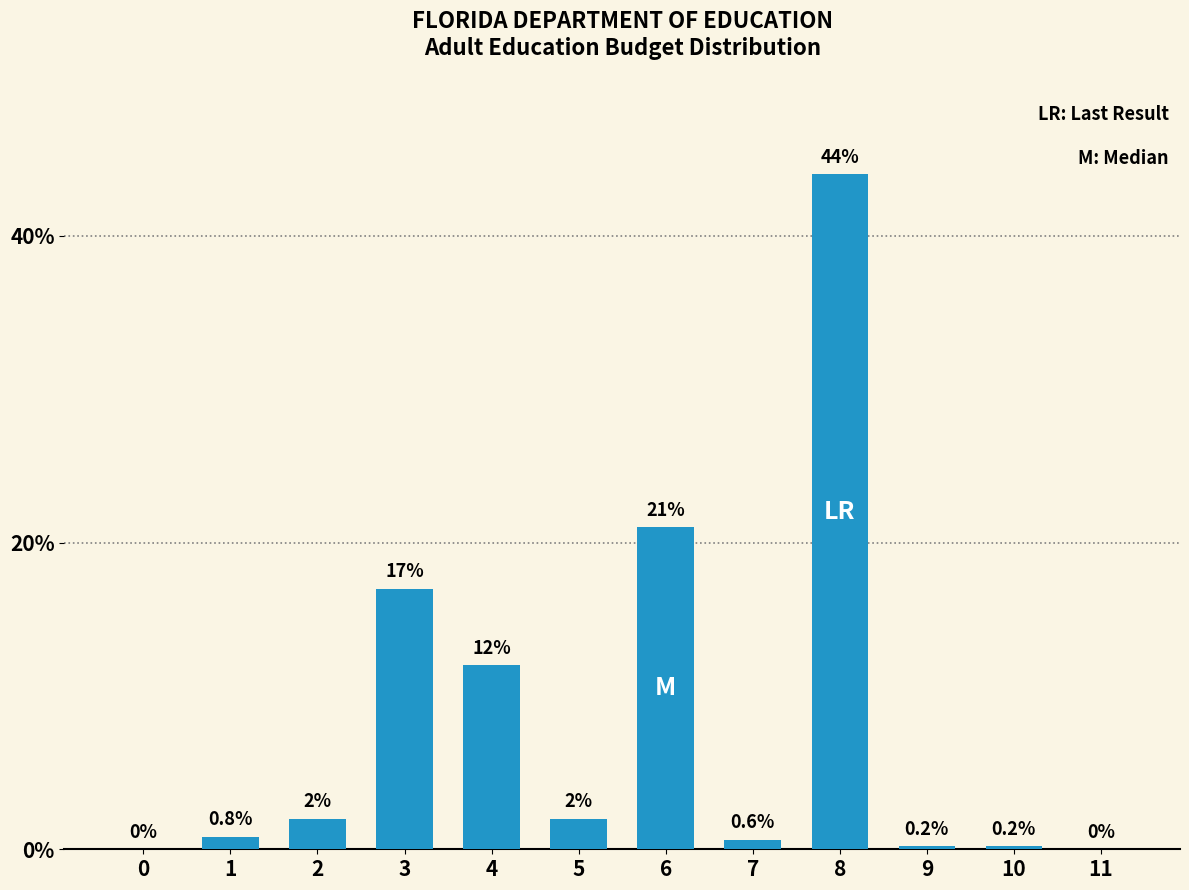

Reading right to left, what are all the values shown in this chart?

11=0.0	10=0.2	9=0.2	8=44.0	7=0.6	6=21.0	5=2.0	4=12.0	3=17.0	2=2.0	1=0.8	0=0.0